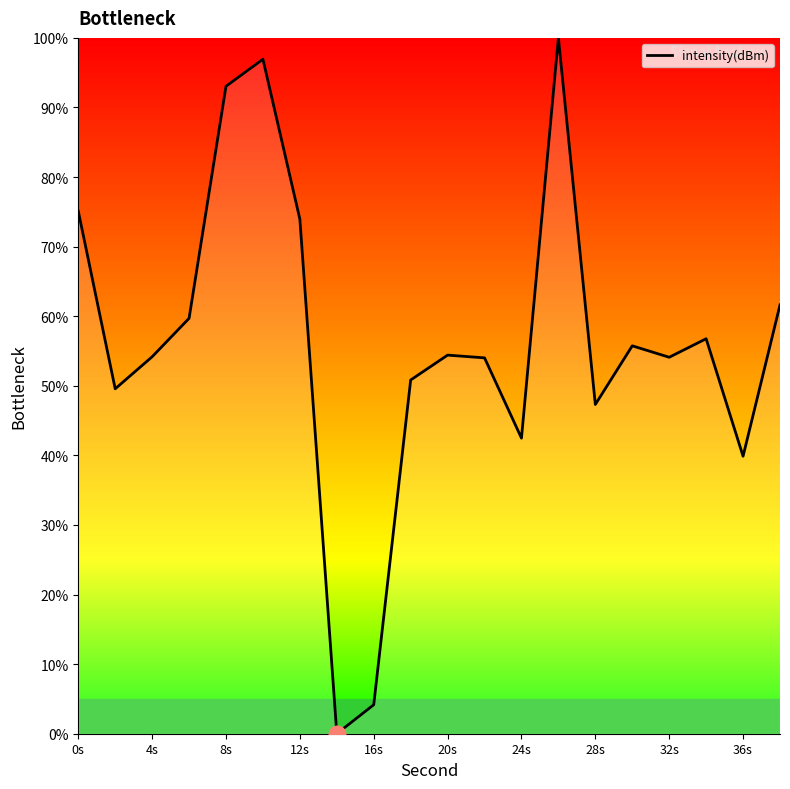

What is the difference between the maximum and minimum values?

100.0